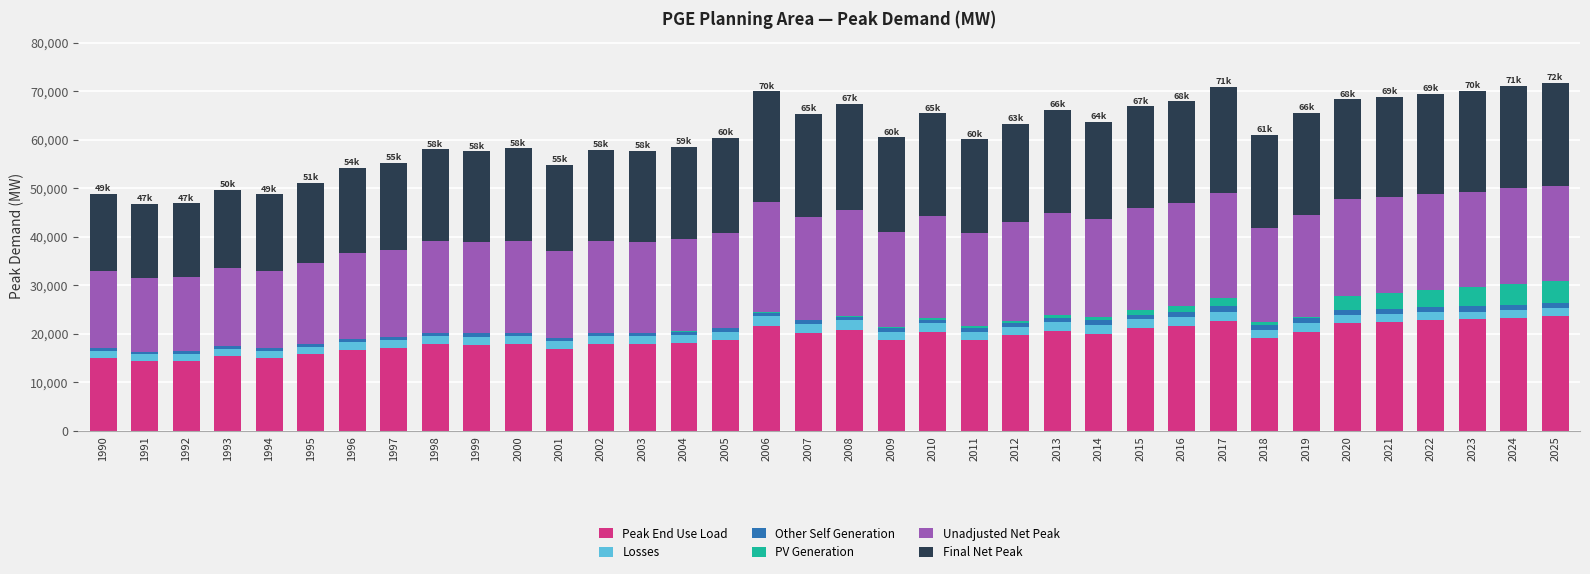

Is it true that Peak End Use Load equals 20605.3 at 2013?

True